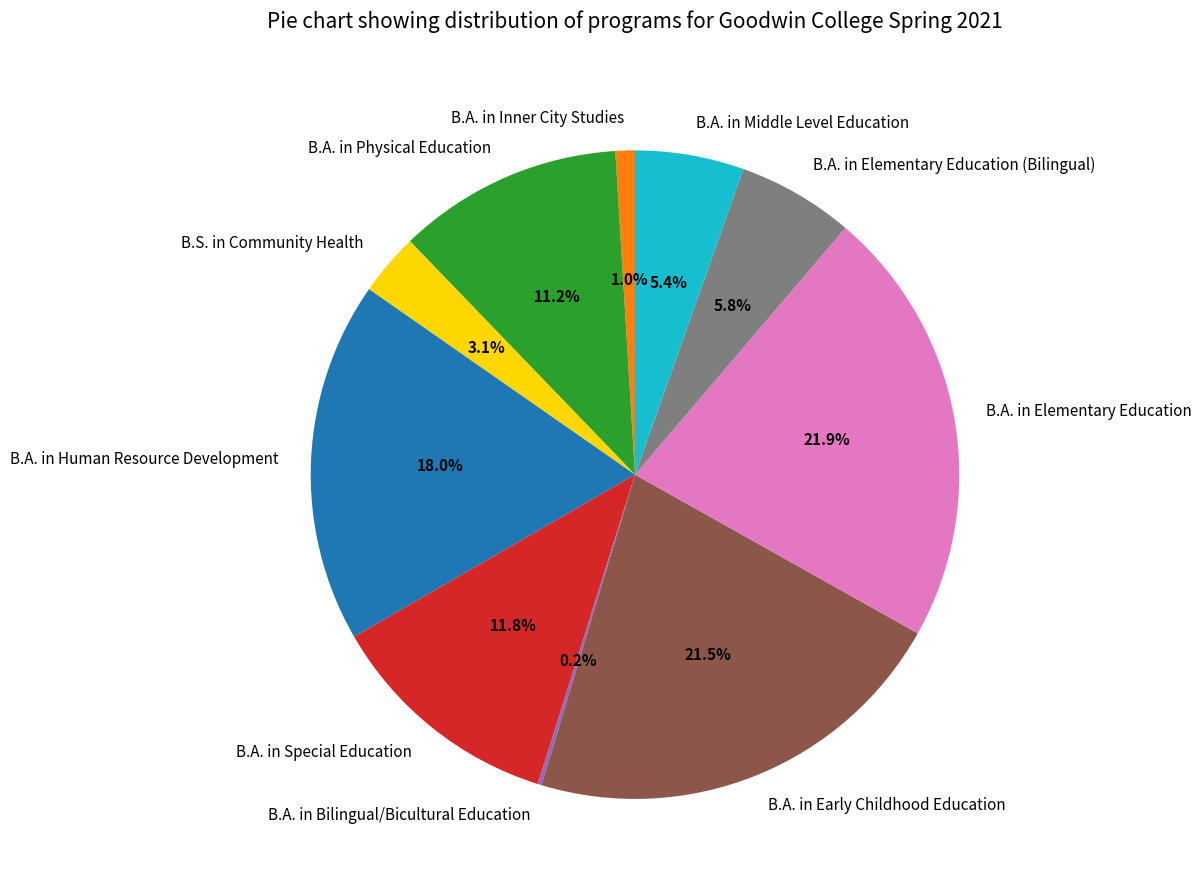

Is B.A. in Human Resource Development the majority of the pie?

No